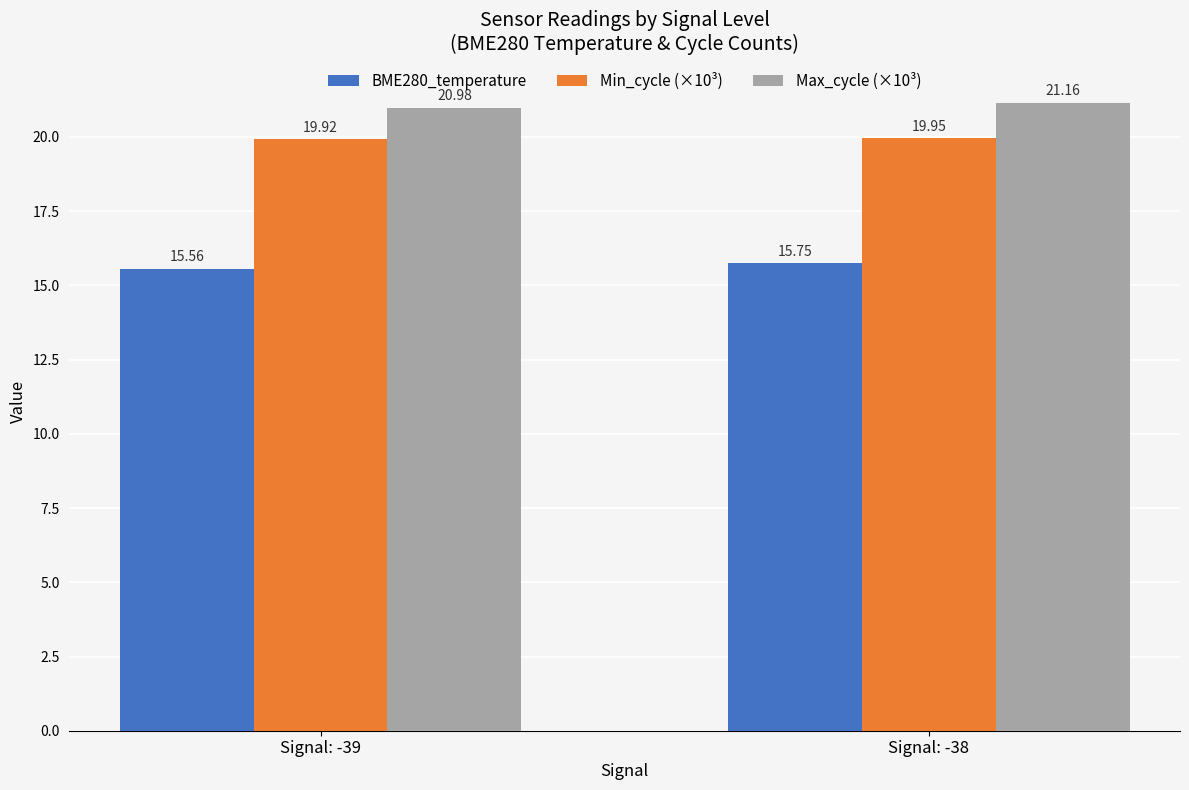

List the series in order of their overall mean, highest first.

Max_cycle (×10³), Min_cycle (×10³), BME280_temperature